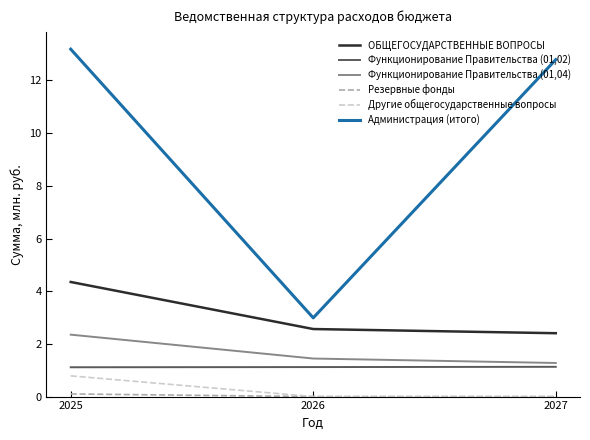

Where does the Администрация (итого) series first go above 12?

2025